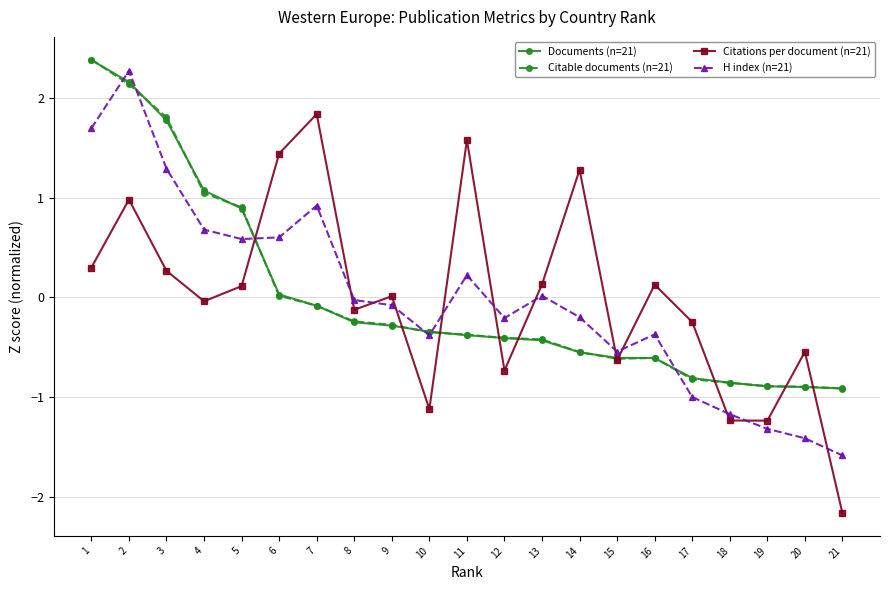

What is the difference between the second highest and minimum values in the Documents (n=21) series?

3.1